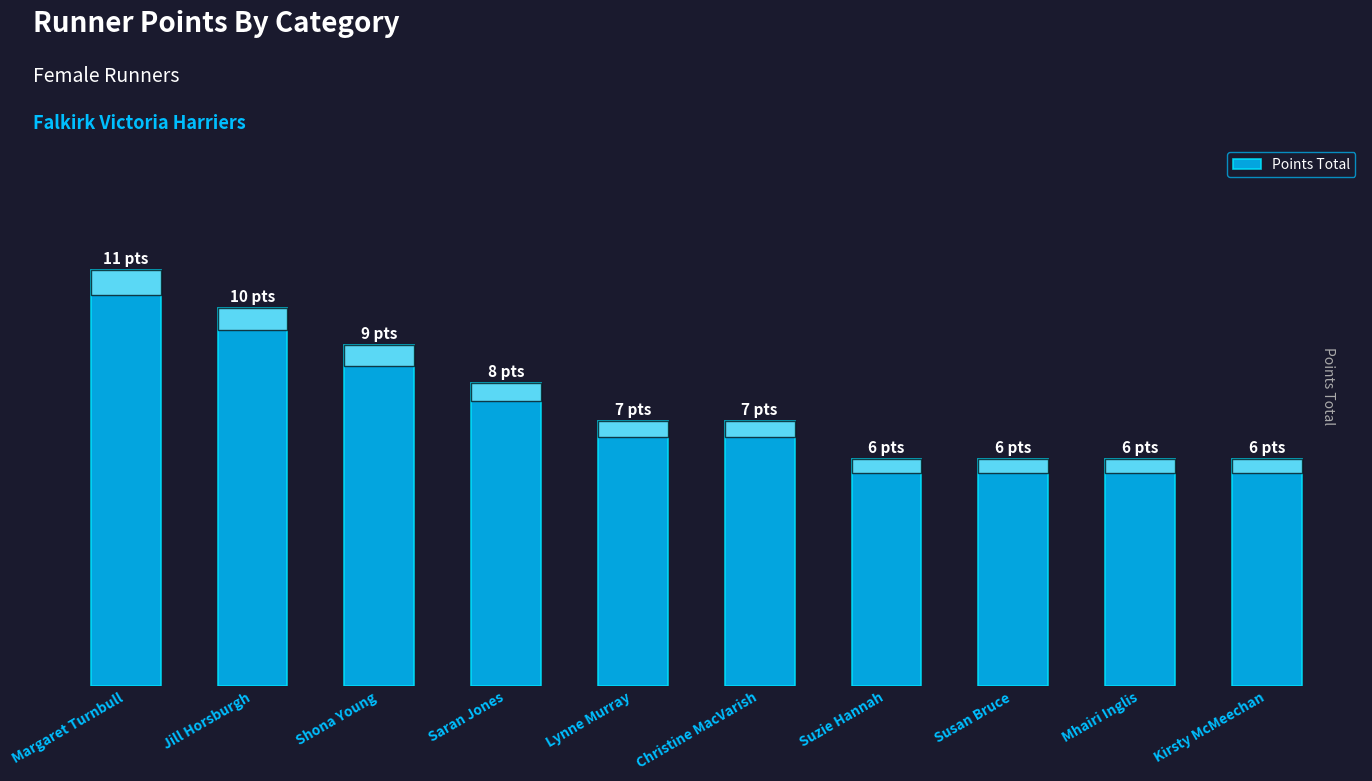

Between Shona Young and Kirsty McMeechan, which is larger?

Shona Young